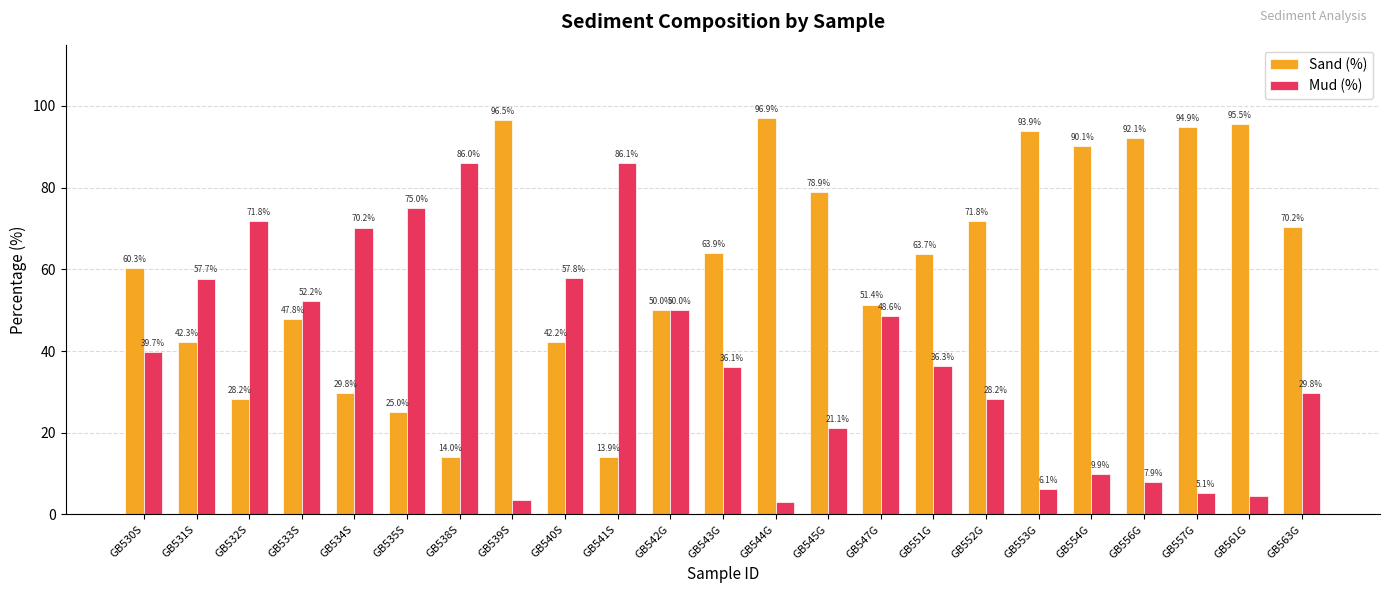

The value of Mud (%) at GB532S is 71.8. True or false?

True